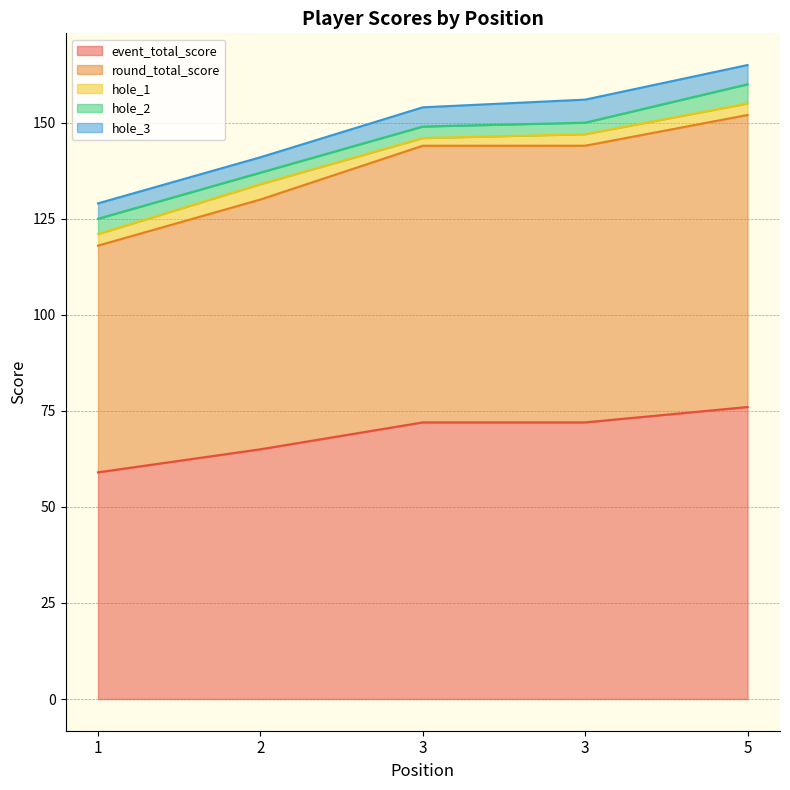

True or false: hole_2 and event_total_score intersect in this chart.

False